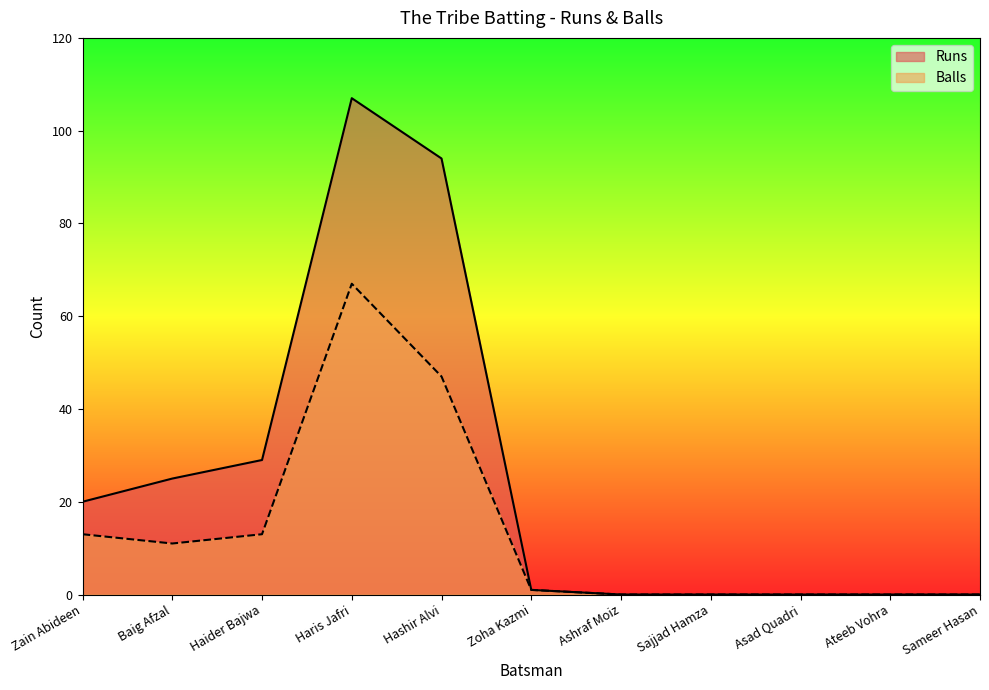

Reading right to left, extract all data points from this chart.

Runs: Sameer Hasan=0	Ateeb Vohra=0	Asad Quadri=0	Sajjad Hamza=0	Ashraf Moiz=0	Zoha Kazmi=1	Hashir Alvi=94	Haris Jafri=107	Haider Bajwa=29	Baig Afzal=25	Zain Abideen=20
Balls: Sameer Hasan=0	Ateeb Vohra=0	Asad Quadri=0	Sajjad Hamza=0	Ashraf Moiz=0	Zoha Kazmi=1	Hashir Alvi=47	Haris Jafri=67	Haider Bajwa=13	Baig Afzal=11	Zain Abideen=13